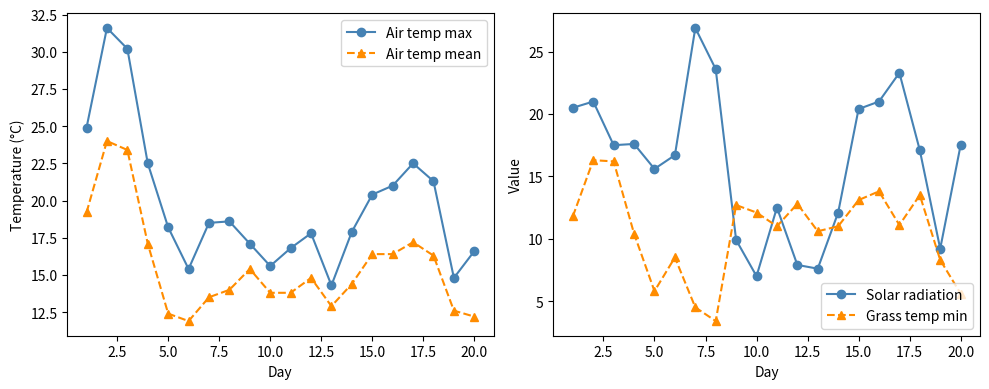

Which series has the largest total across all categories?

Air temp max